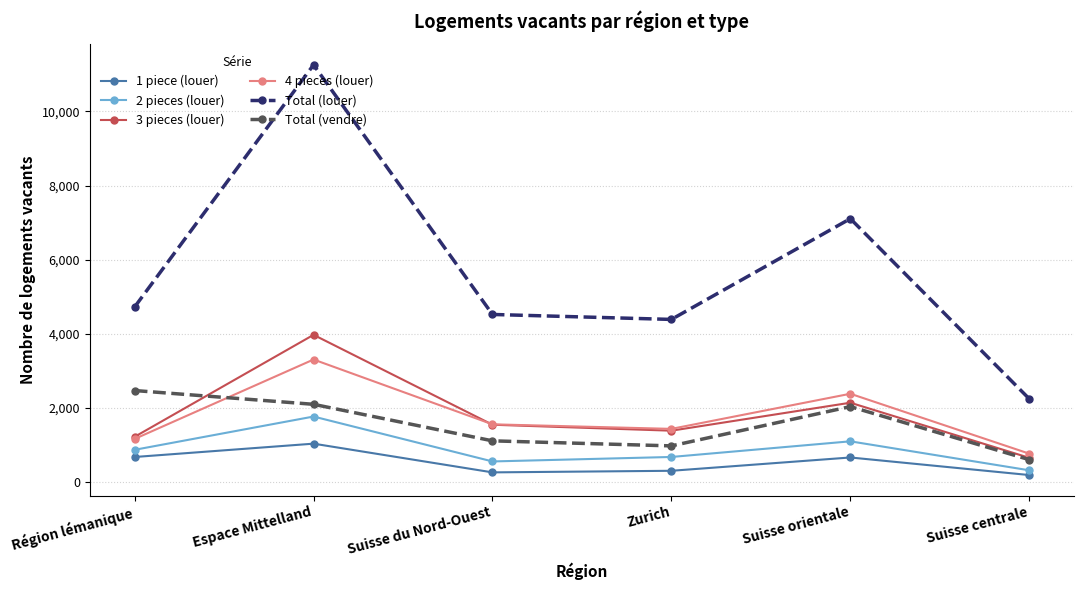

At how many categories does at least one series exceed 5251?

2